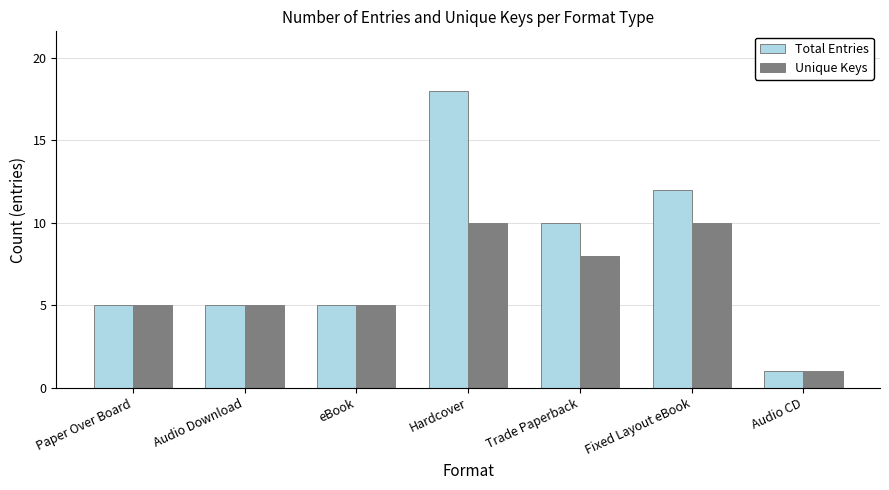

How many series are shown in this chart?

2